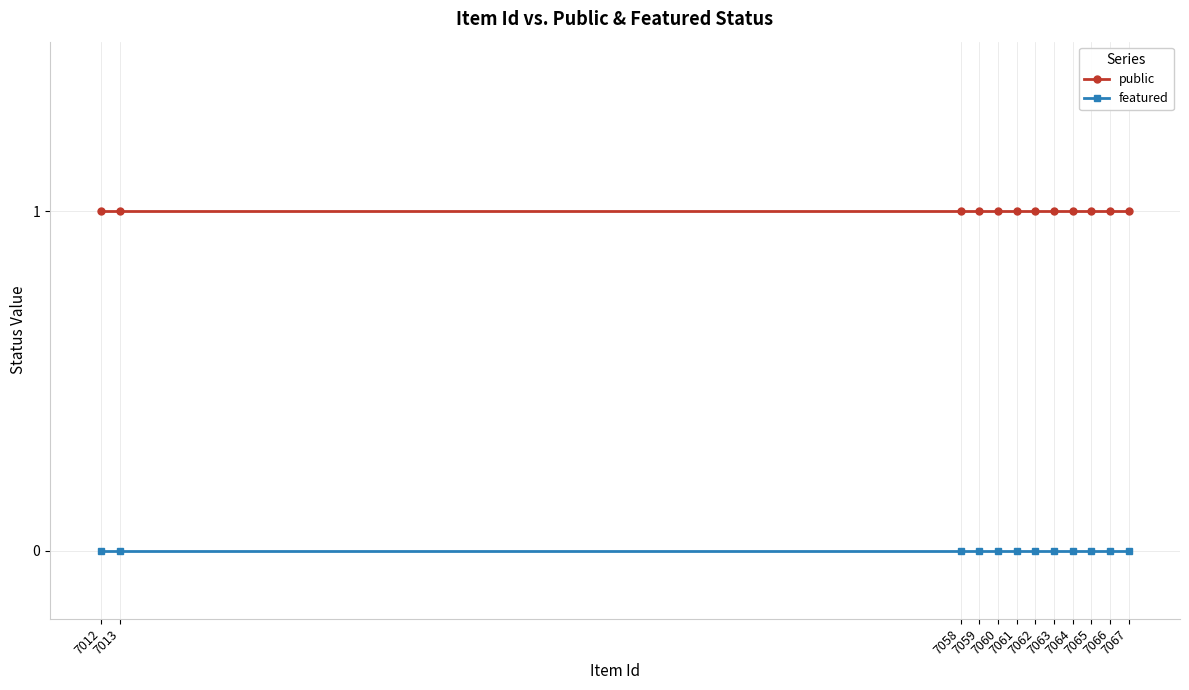

Reading left to right, list all the values displayed in this chart.

public: 7012=1	7013=1	7058=1	7059=1	7060=1	7061=1	7062=1	7063=1	7064=1	7065=1	7066=1	7067=1
featured: 7012=0	7013=0	7058=0	7059=0	7060=0	7061=0	7062=0	7063=0	7064=0	7065=0	7066=0	7067=0